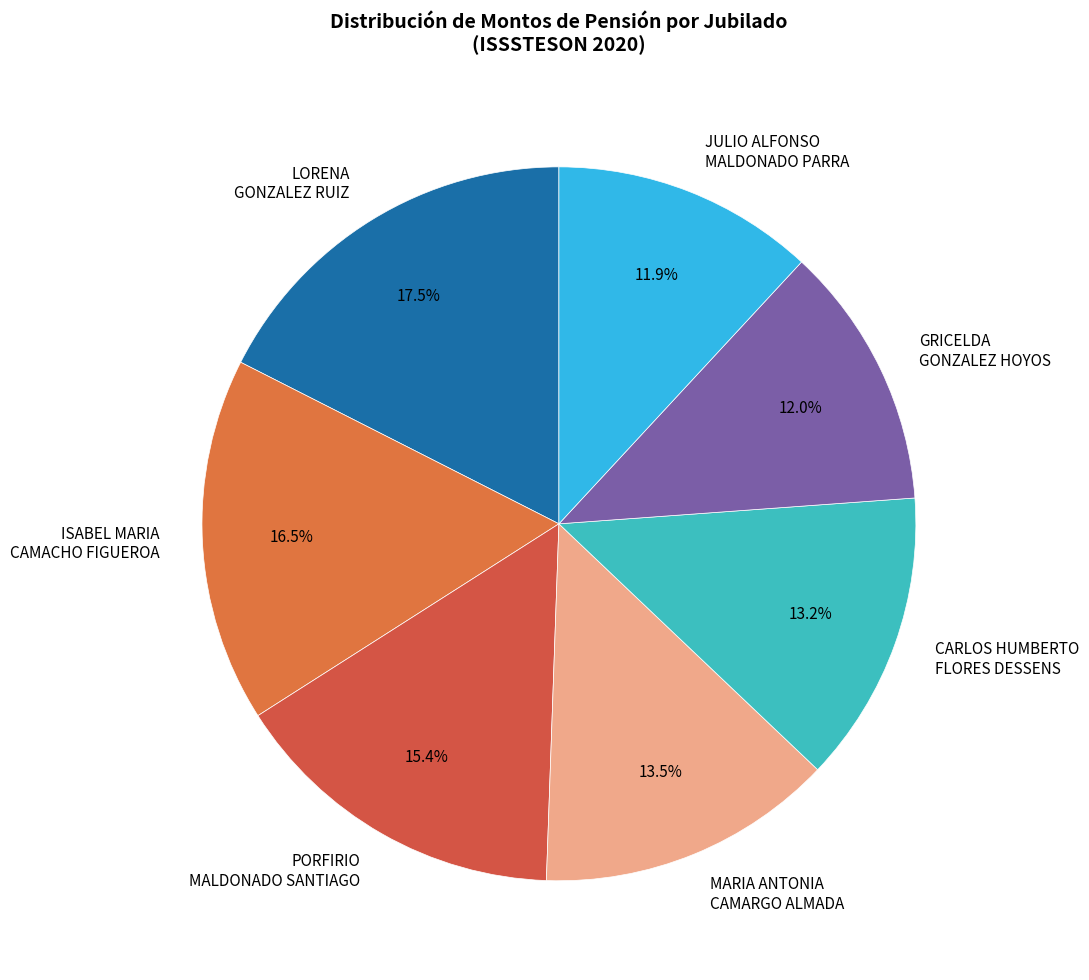

Is it true that JULIO ALFONSO MALDONADO PARRA is 12% of the pie?

True